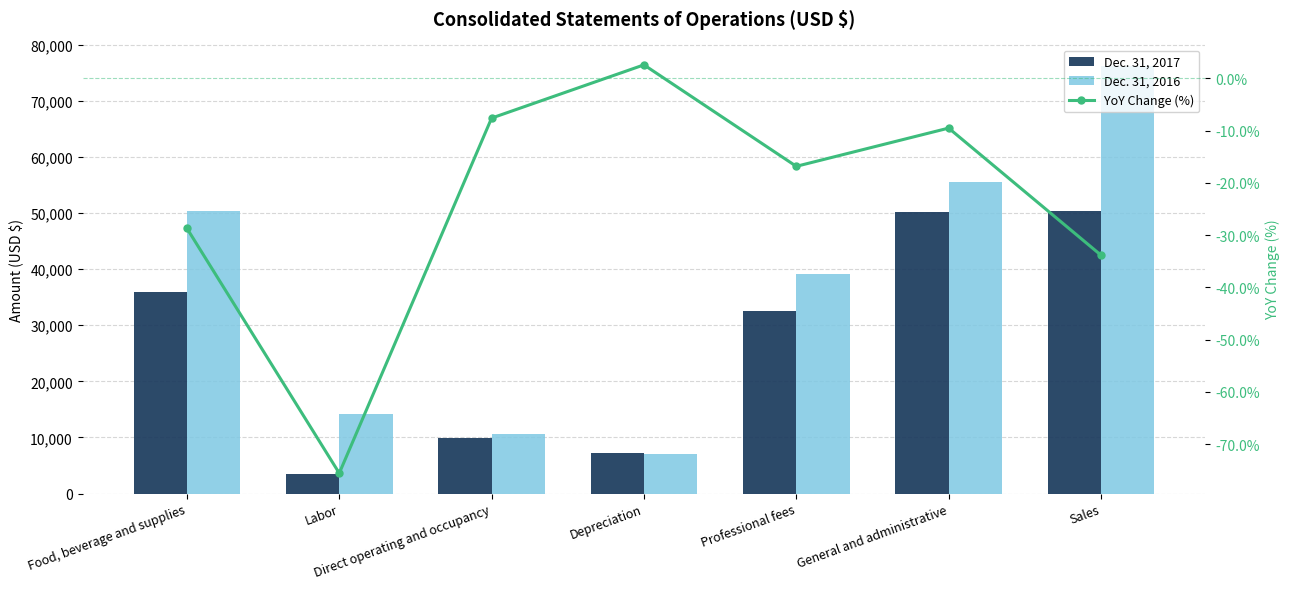

Between Professional fees and General and administrative, which is larger?

General and administrative